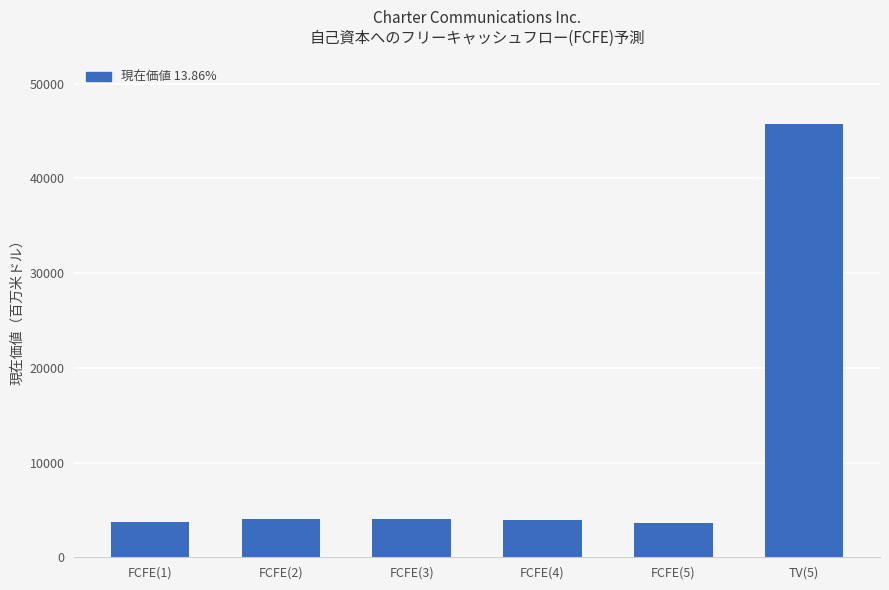

The value at FCFE(3) is 4067. True or false?

True